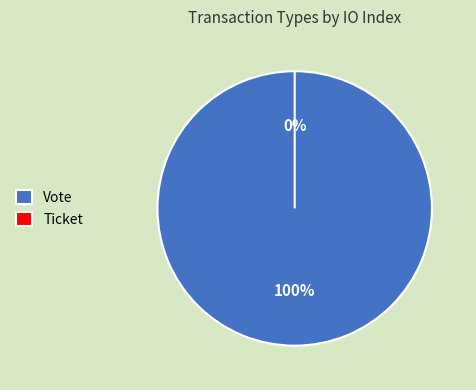

Which category has the biggest portion of the pie?

Vote